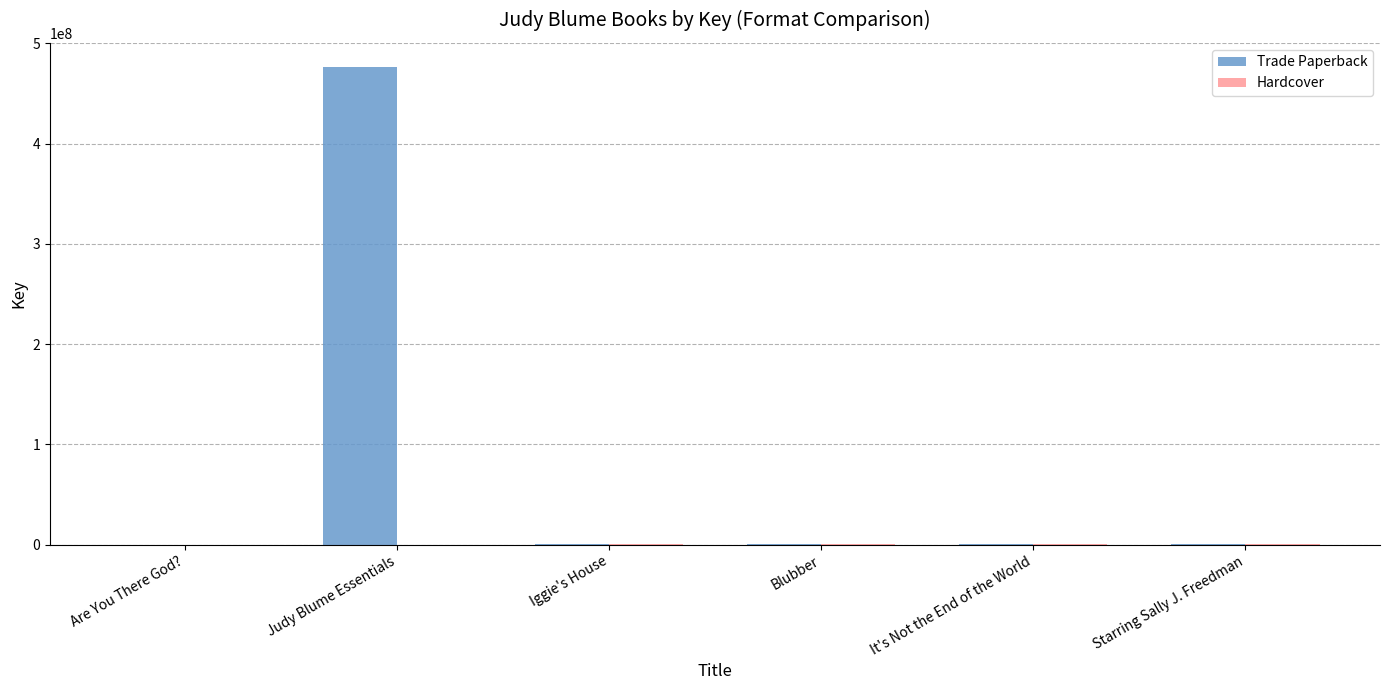

What is the sum of all Trade Paperback values?

477934551